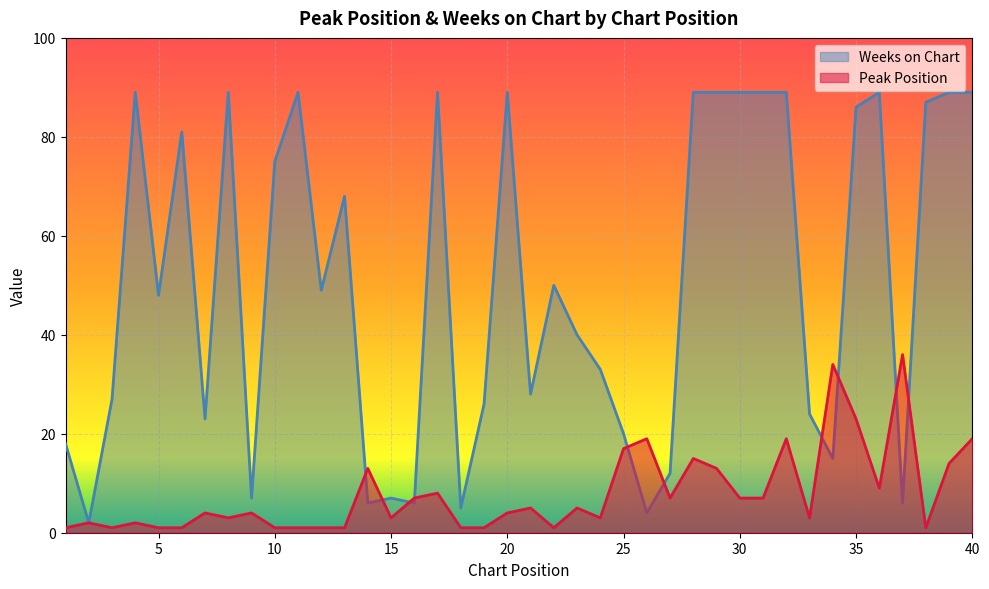

Does the chart display data point markers on the line(s)?

No